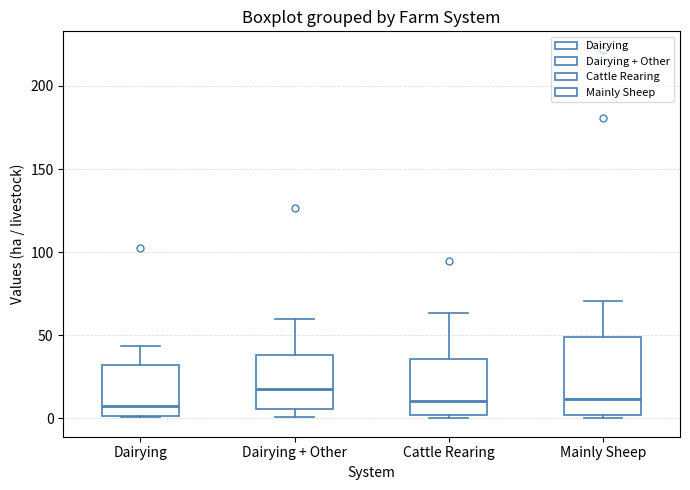

Reading left to right, read every box against the y-axis: the position of its median line, the range the box covers, and the ends of its whiskers. The values are not printed on the chart, so give them approximately, as read against the axis.

Dairying: median 5, box 0 to 30, whiskers 0 to 45
Dairying + Other: median 20, box 5 to 40, whiskers 0 to 60
Cattle Rearing: median 10, box 0 to 35, whiskers 0 (just below the box's lower edge) to 65
Mainly Sheep: median 10, box 0 to 50, whiskers 0 to 70